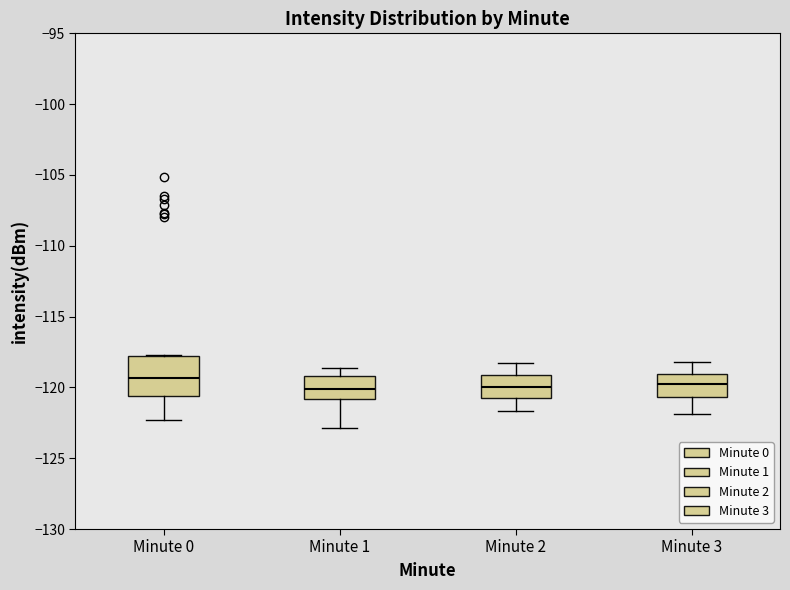

Reading left to right, read every box against the y-axis: the position of its median line, the range the box covers, and the ends of its whiskers. The values are not printed on the chart, so give them approximately, as read against the axis.

Minute 0: median -119.5, box -120.5 to -118.0, whiskers -122.5 to -117.5
Minute 1: median -120.0, box -121.0 to -119.0, whiskers -123.0 to -118.5
Minute 2: median -120.0, box -121.0 to -119.0, whiskers -121.5 to -118.5
Minute 3: median -119.5, box -120.5 to -119.0, whiskers -122.0 to -118.0